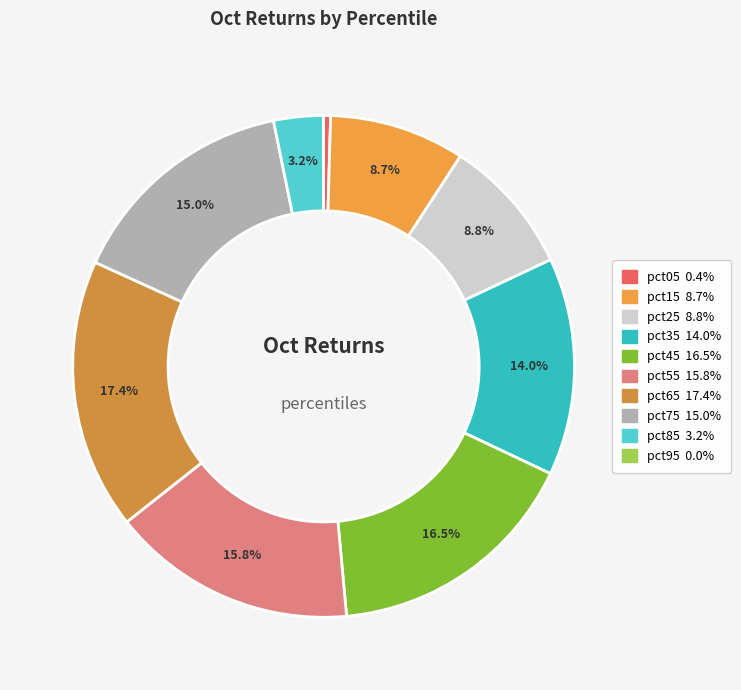

How many segments does this pie chart have?

10